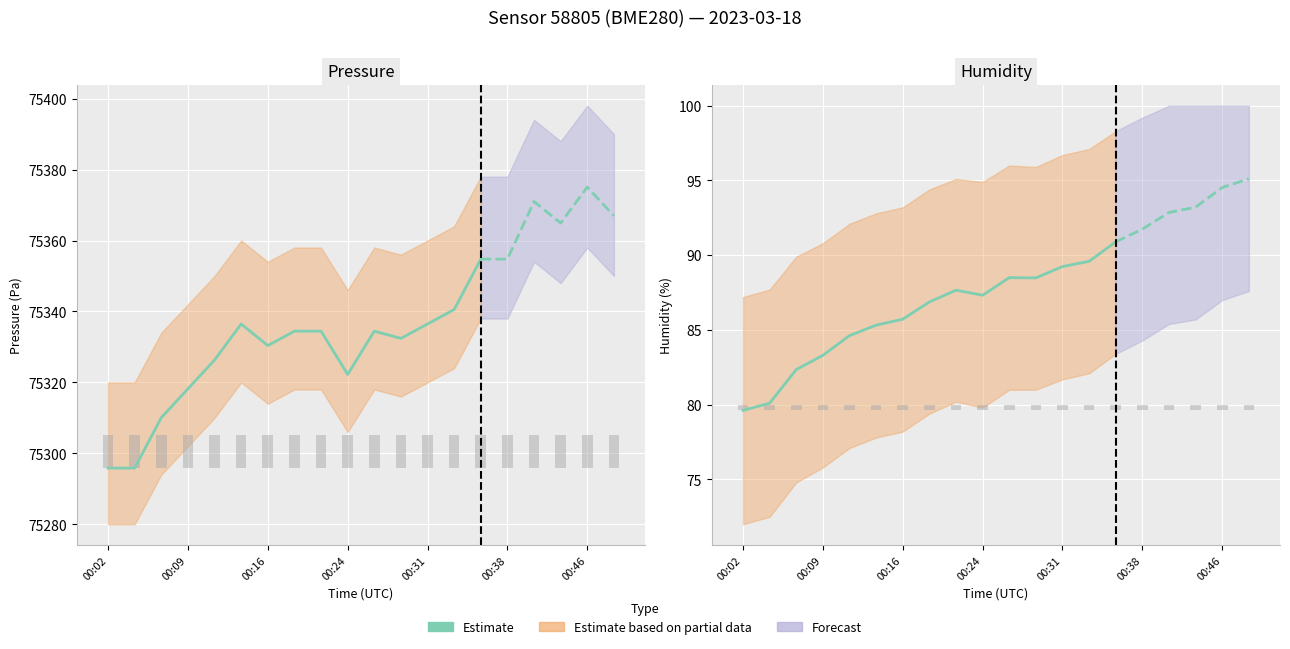

What is the value of the 5th bar from the left?

84.6